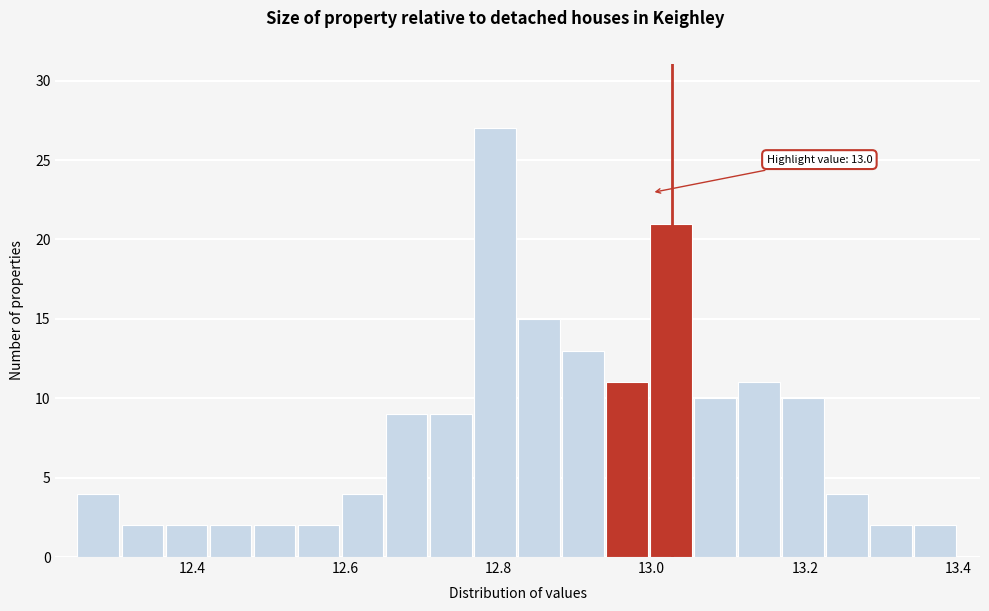

Read against the x-axis, roughly where is the centre of the tallest bar?

12.80